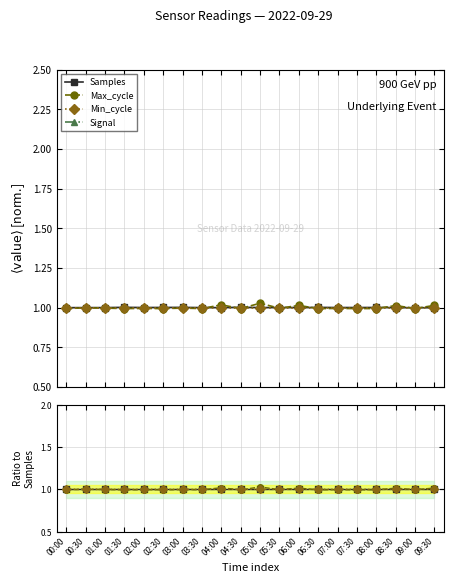

List the series in order of their peak value, lowest first.

Signal, Samples, Min_cycle, Max_cycle